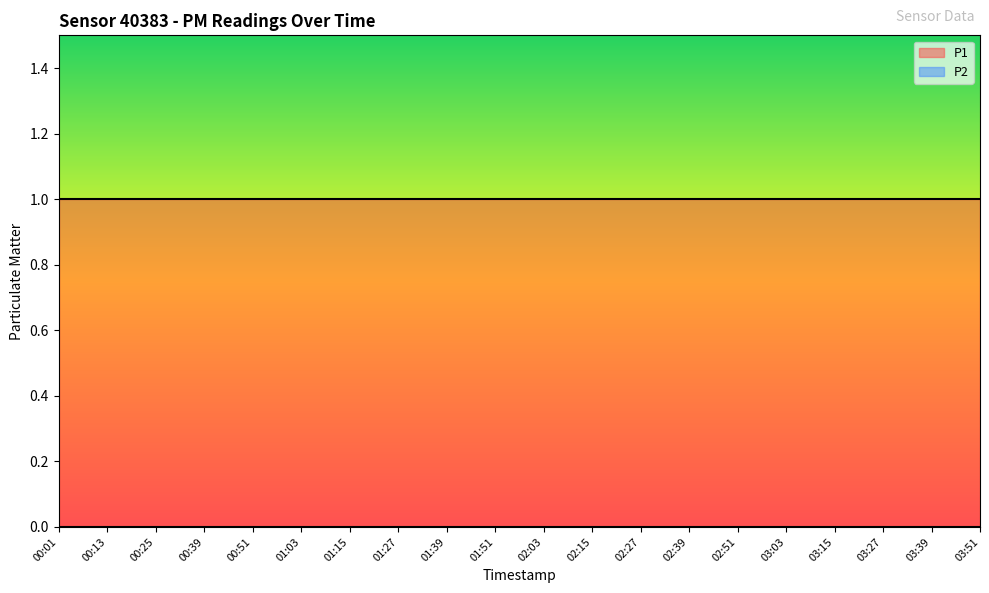

What is the sum of the P1 values at 02:15 and 01:15?

2